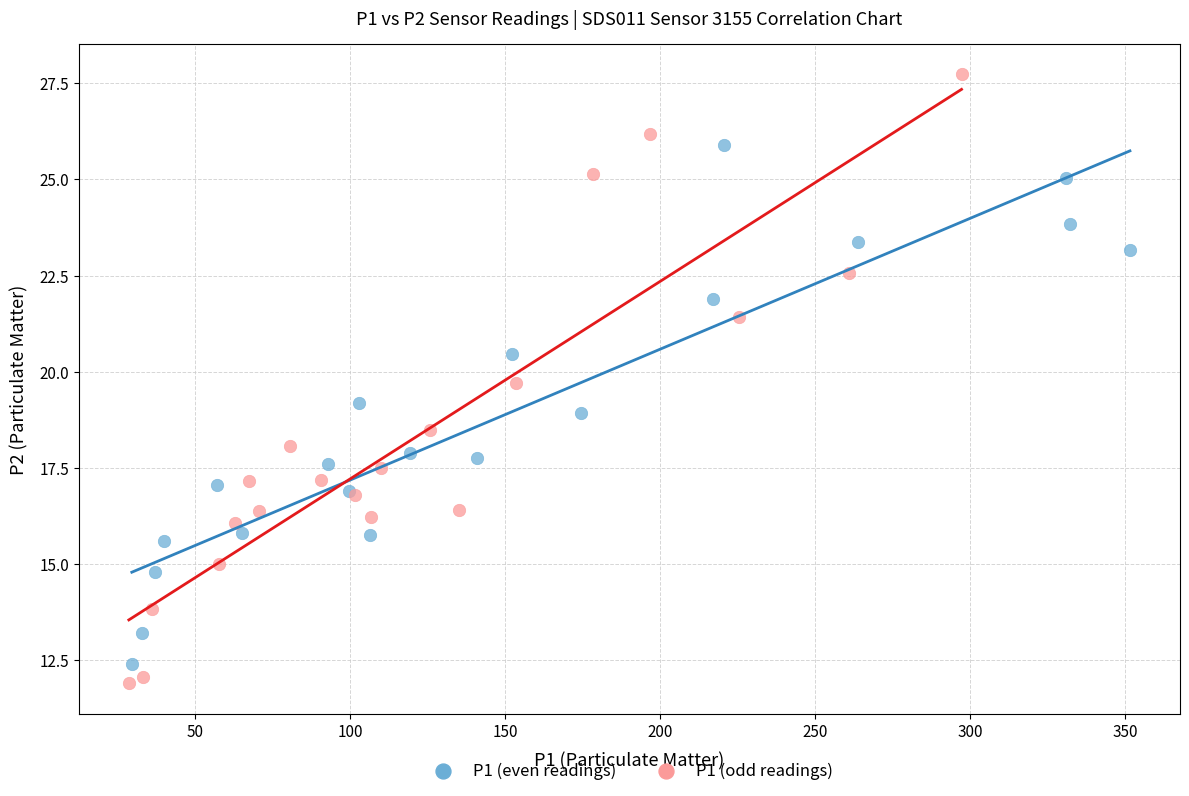

Which series contains the highest Y value?

P1 (odd readings)